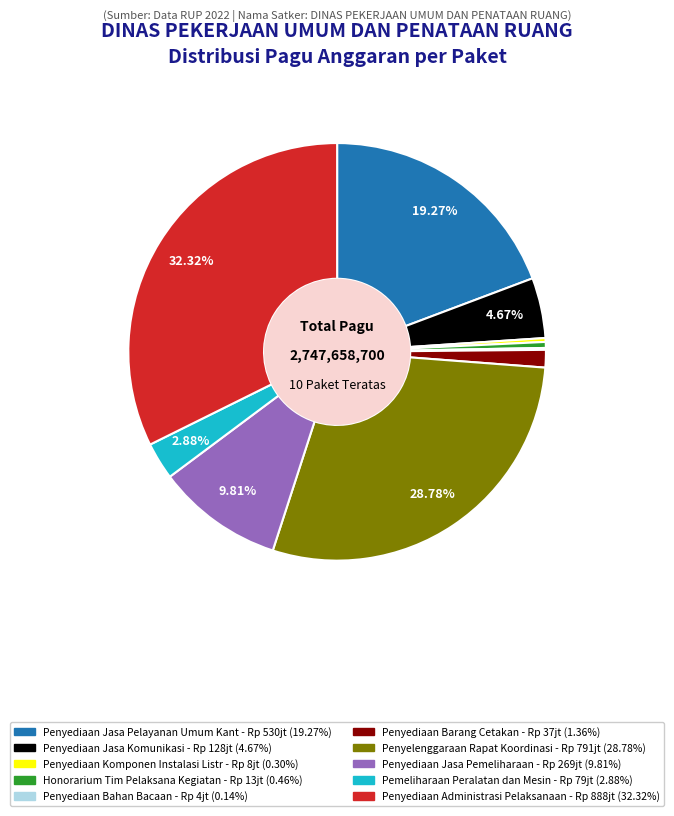

Does any single category account for the majority?

No